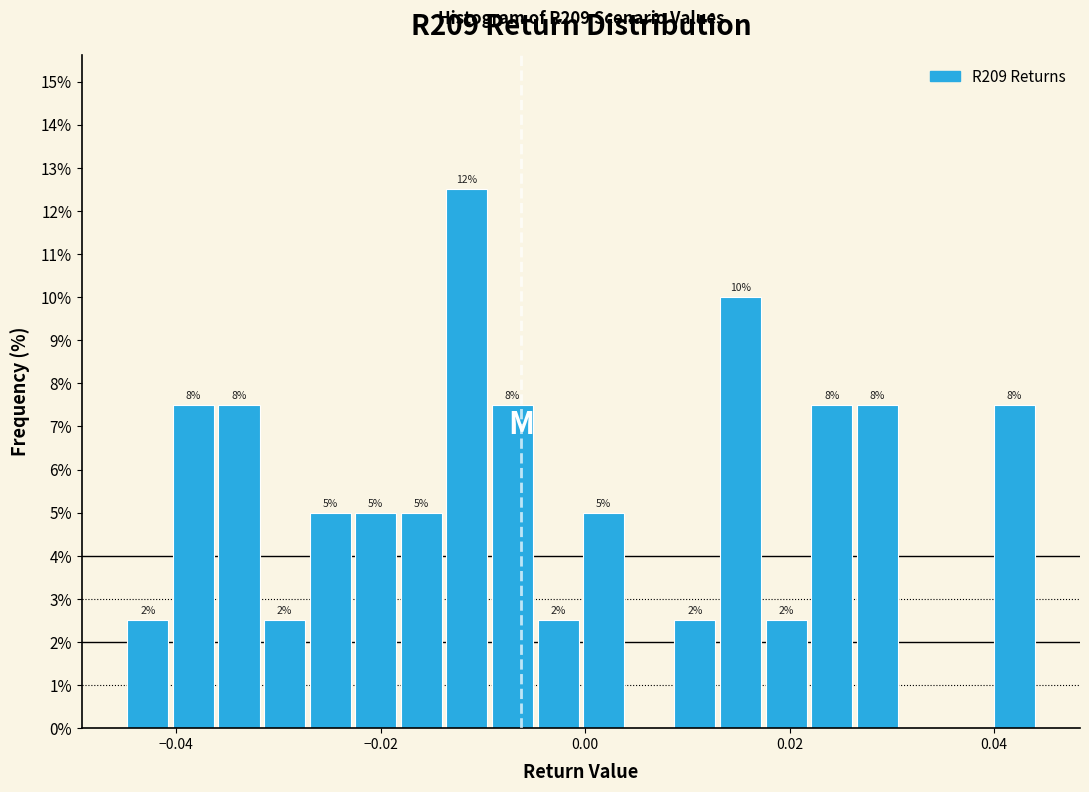

Around what value on the x-axis is the tallest bar? Give the approximate position of its centre, as read against the axis.

-0.012